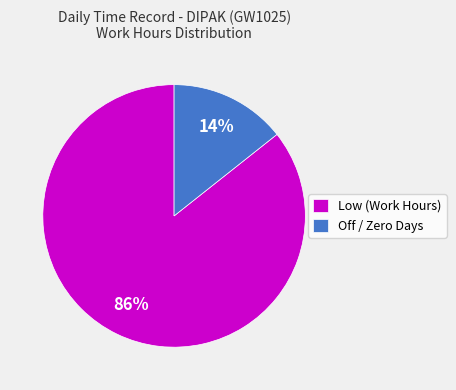

The Low (Work Hours) slice represents 98% of the pie. True or false?

False